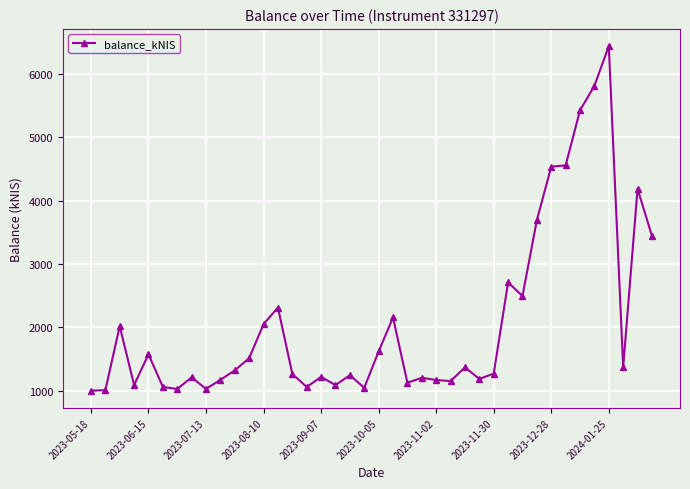

What is the greatest value displayed?

6437.2